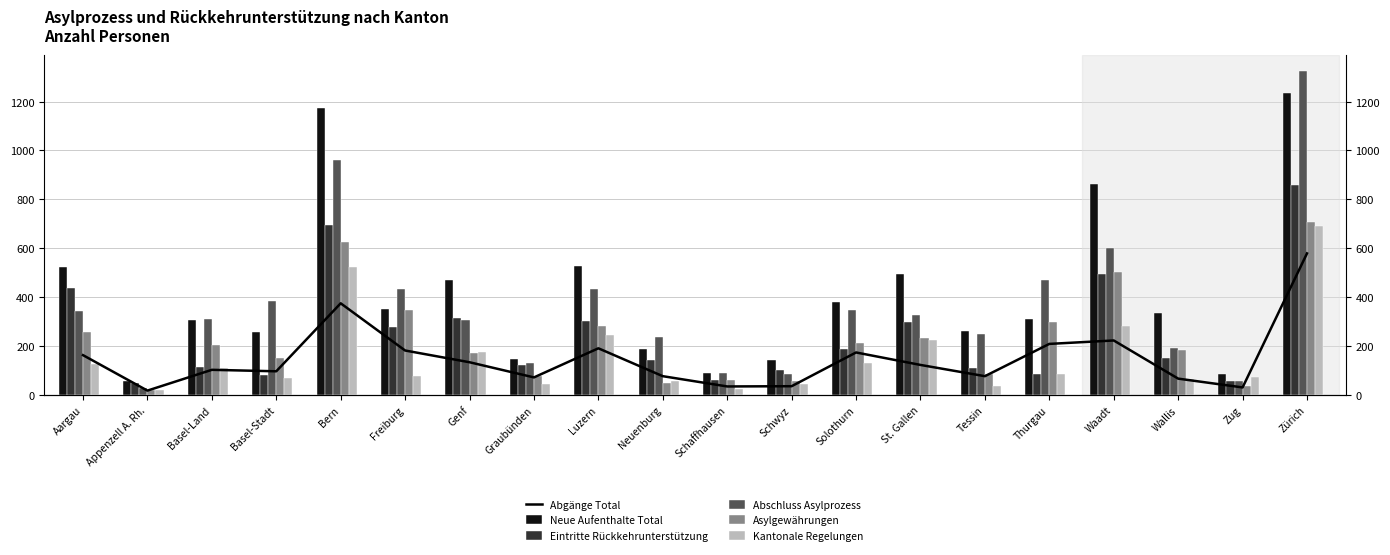

Which series has the largest total across all categories?

Neue Aufenthalte Total